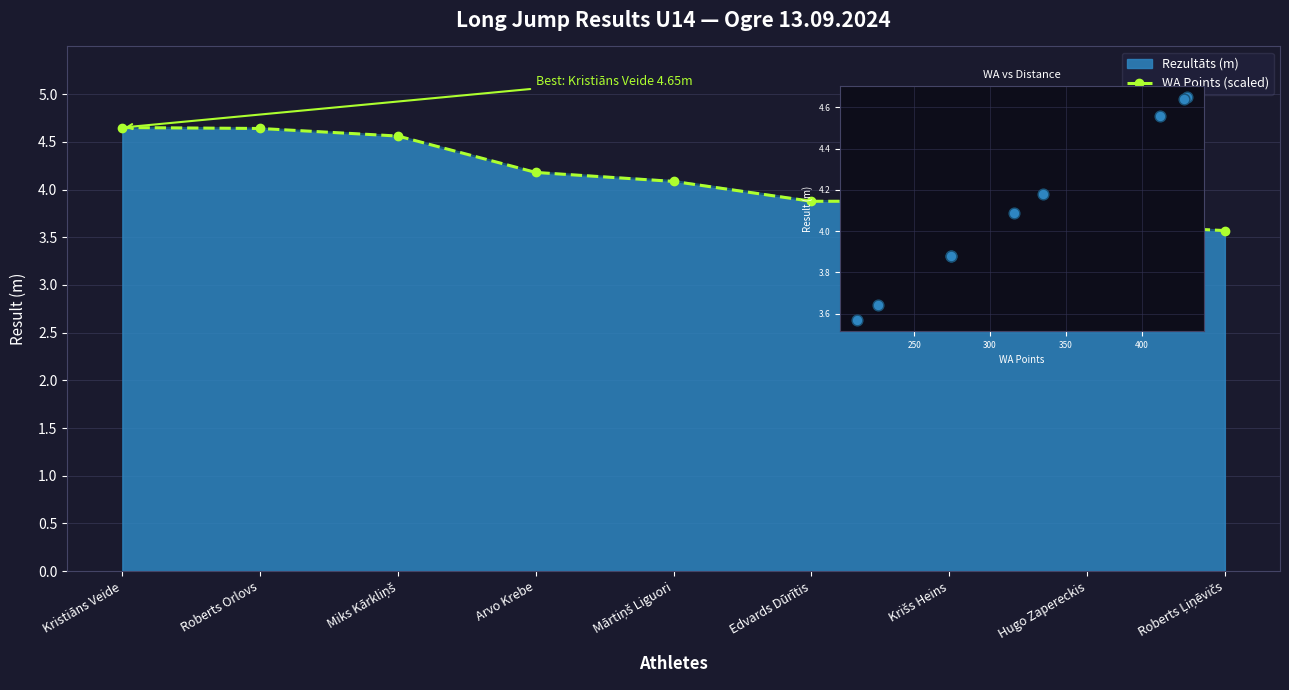

Which series has the largest total across all categories?

WA vs Result